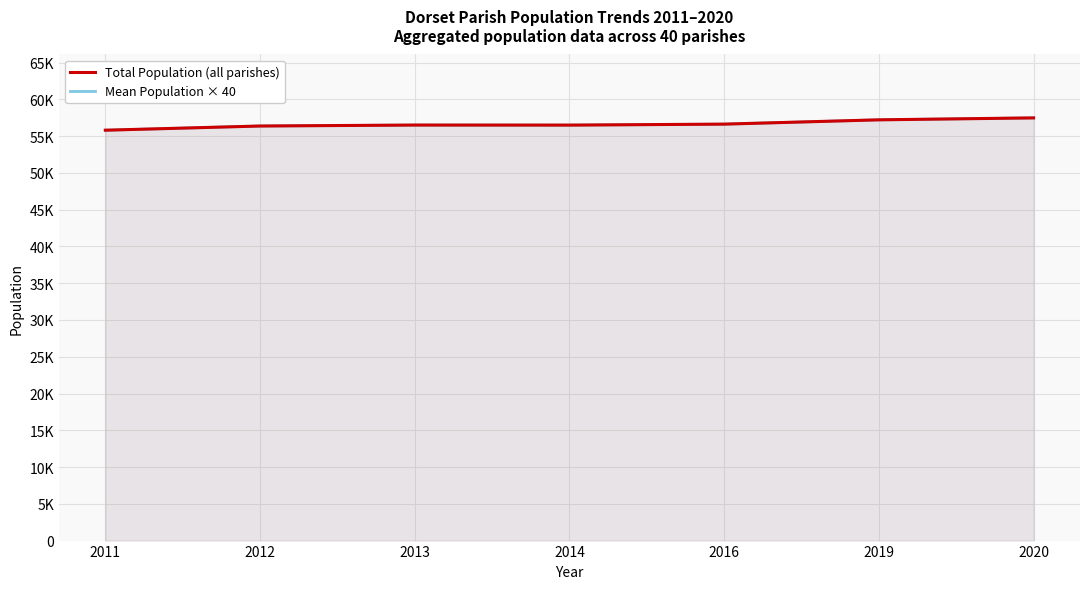

Reading left to right, transcribe all the data shown in this chart.

Total Population (all parishes): 55802	56373	56503	56495	56629	57214	57477
Mean Population × 40: 55802	56373	56503	56495	56629	57214	57477